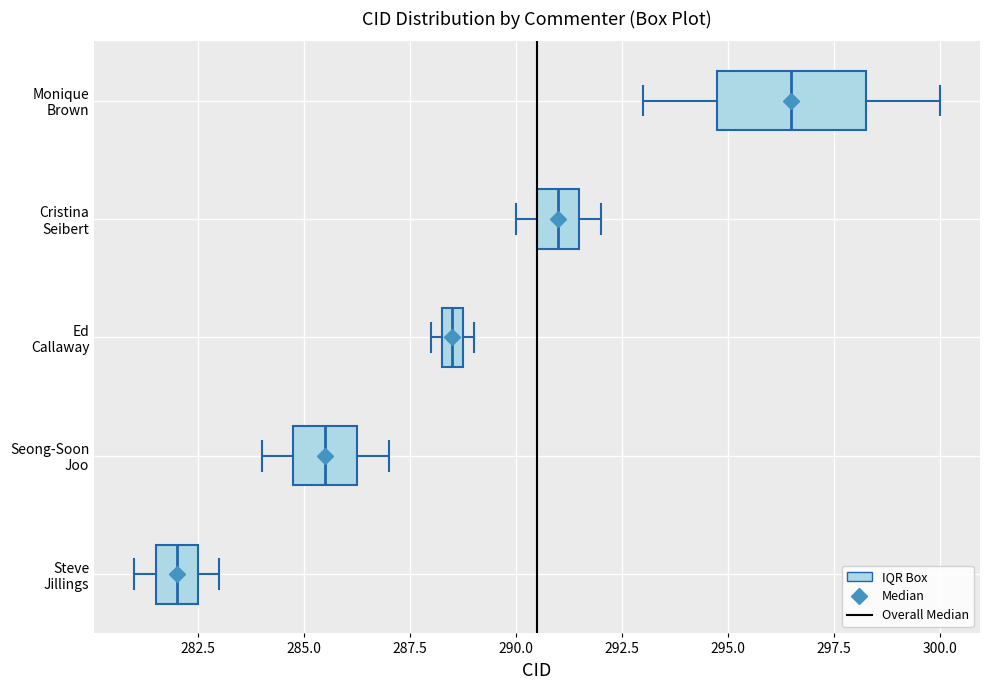

Where does the median line of the box for Seong-Soon Joo sit on the x-axis? The values are not printed on the chart, so give them approximately, as read against the axis.

285.5